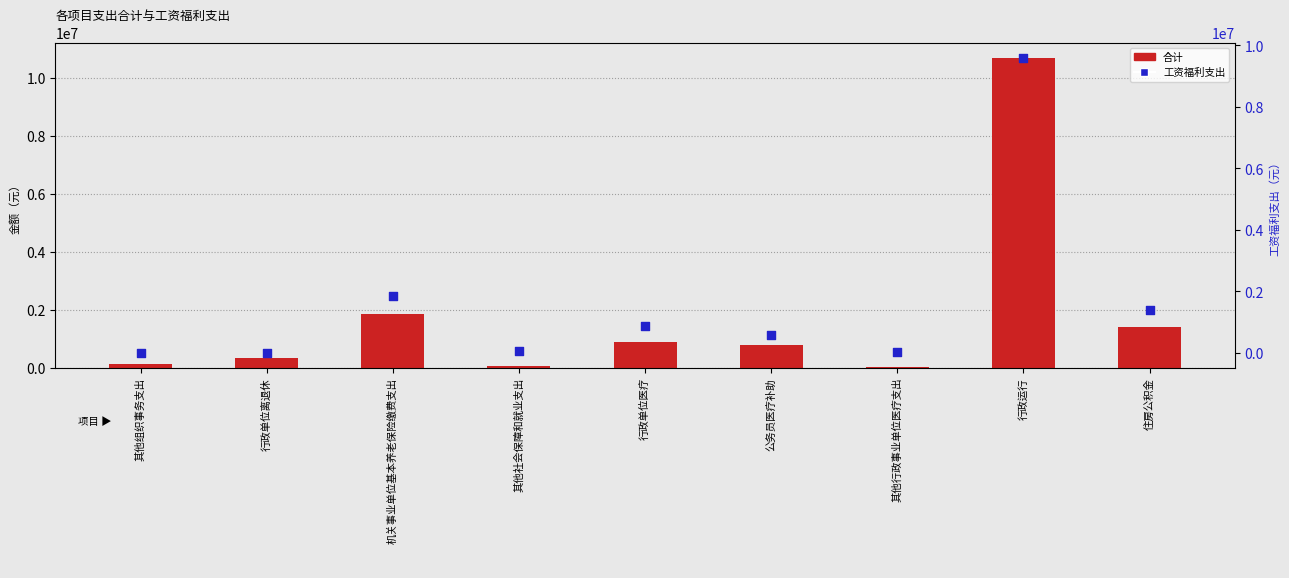

Which series has the largest total across all categories?

合计